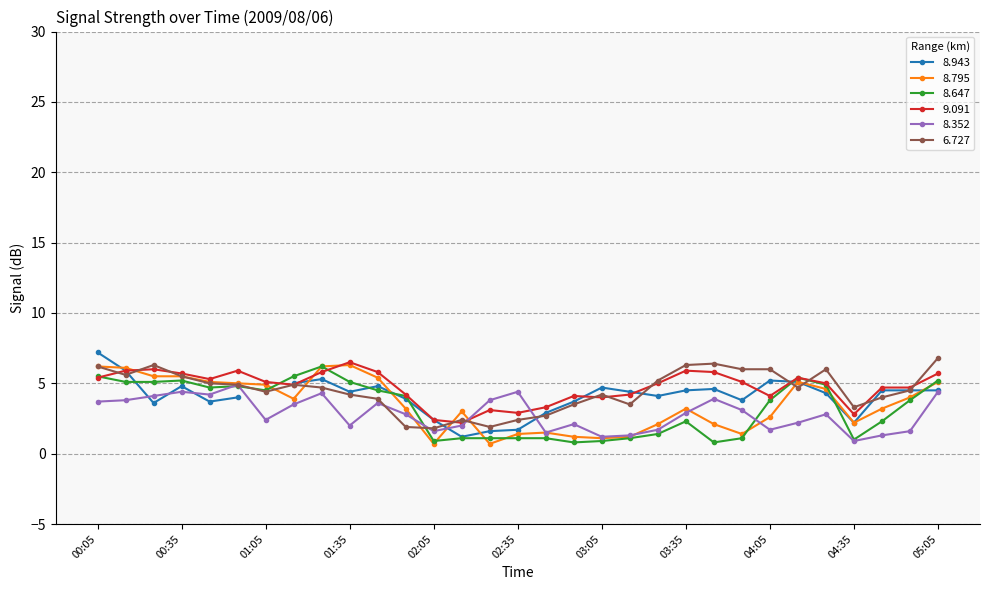

What is the total value across all series at 01:55?

16.2